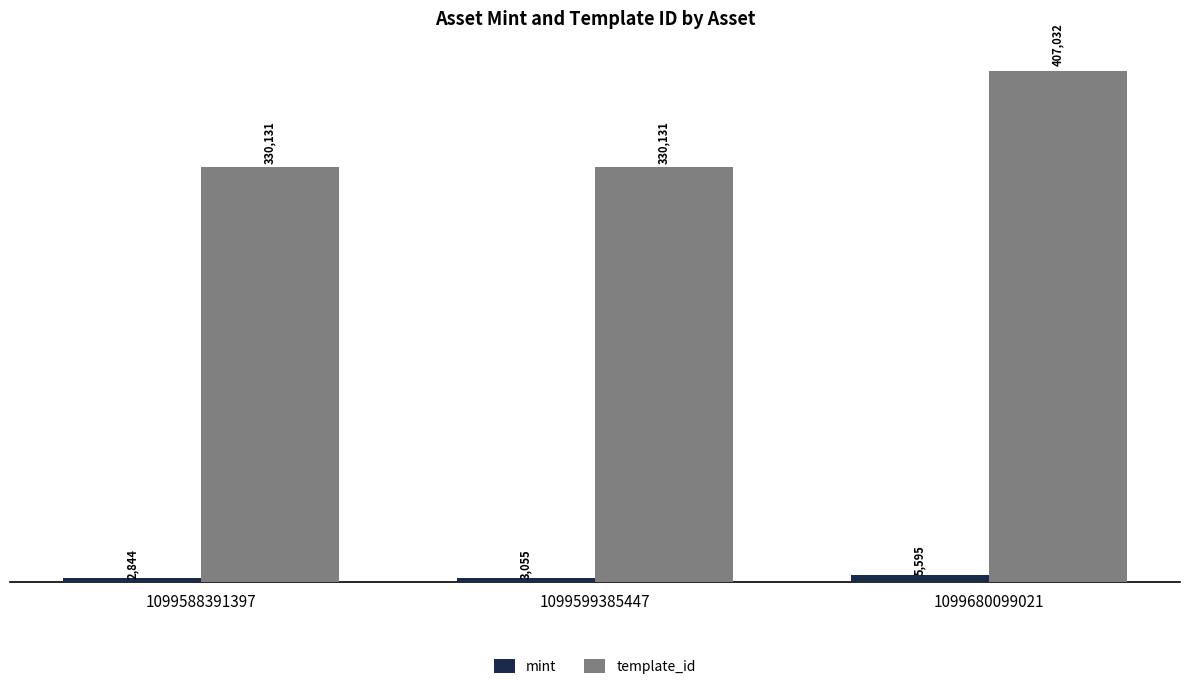

At which label is mint closest to 4219?

1099599385447